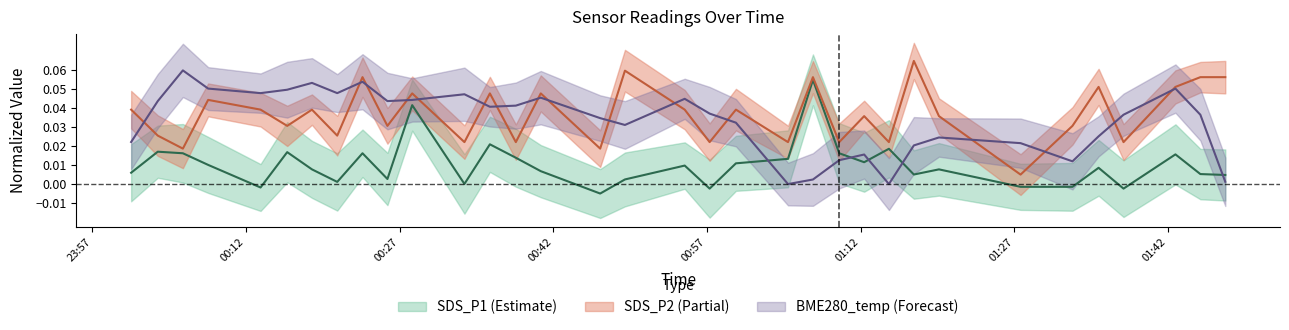

Where is the first local maximum for SDS_P2?

2022/04/25 00:08:19